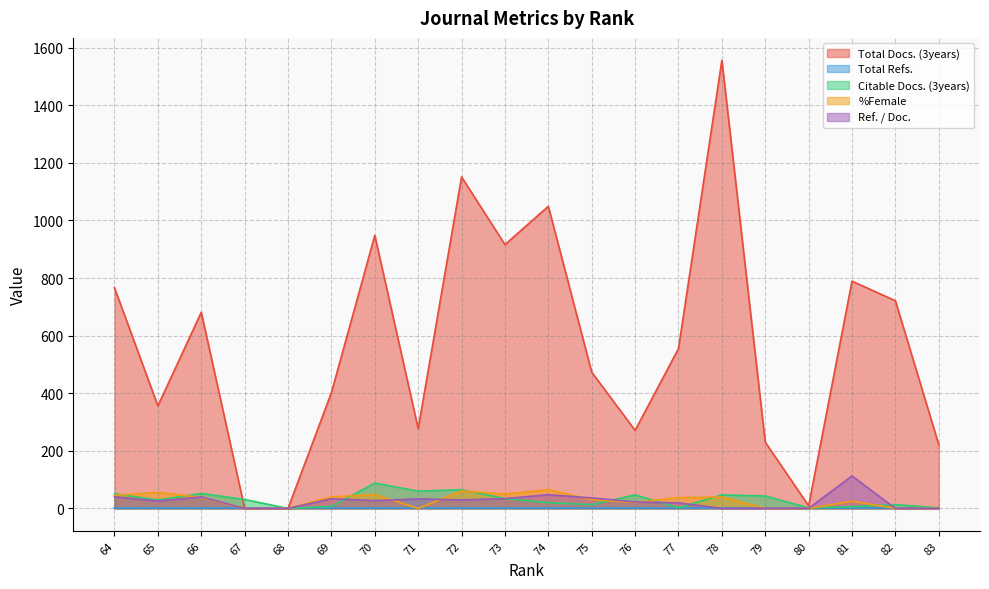

The value of %Female at 72 is 60.6. True or false?

True